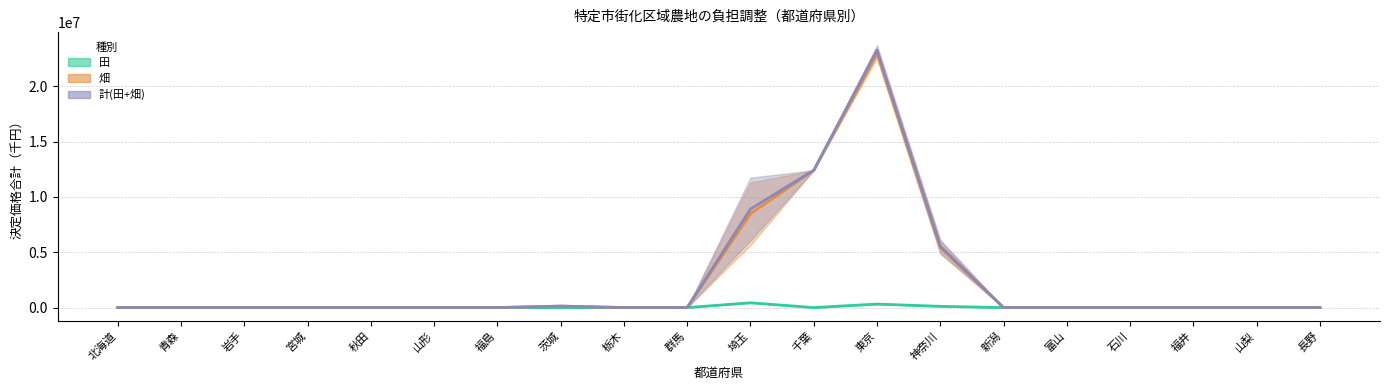

Which has a higher value, 青森 or 宮城?

青森